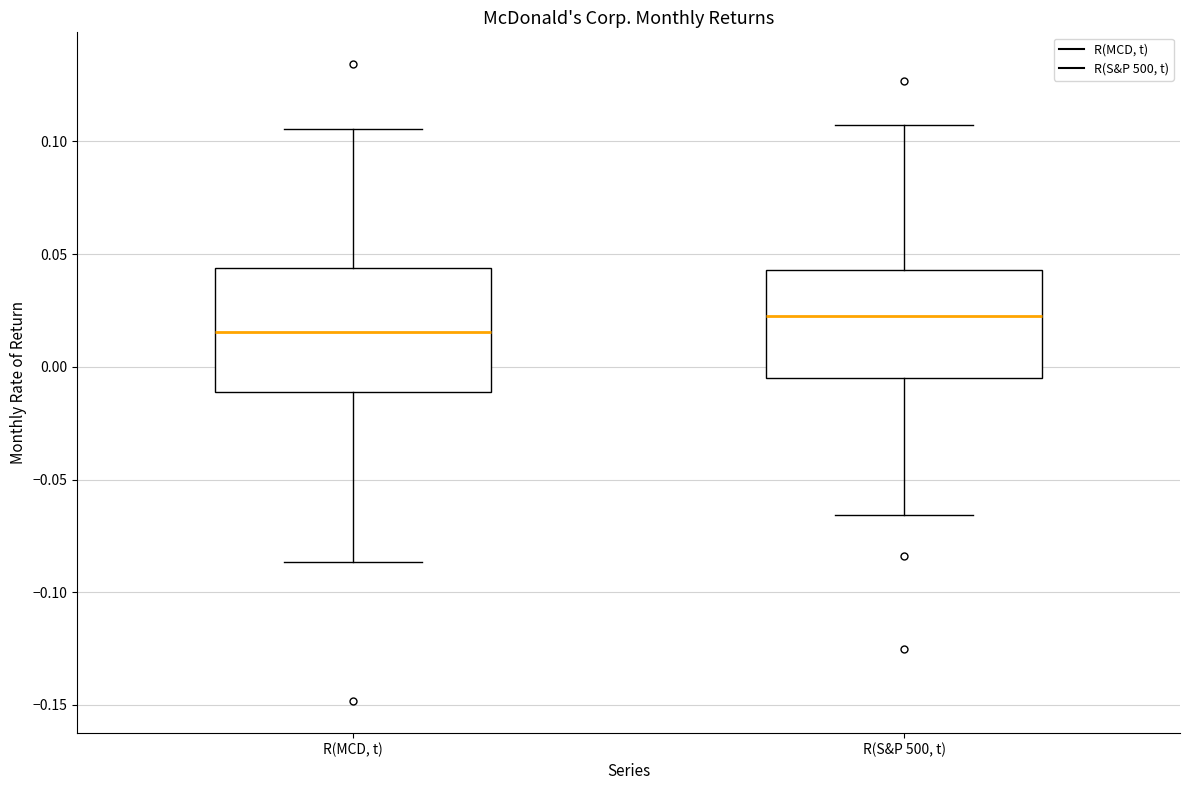

Which box is the tallest, from its lower edge to its upper edge?

R(MCD, t)